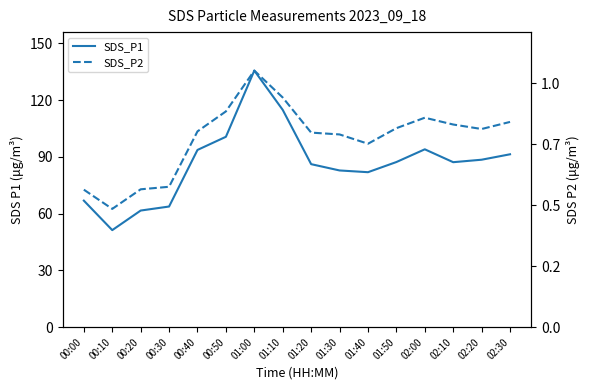

What is the label of the 7th point from the right?

01:30